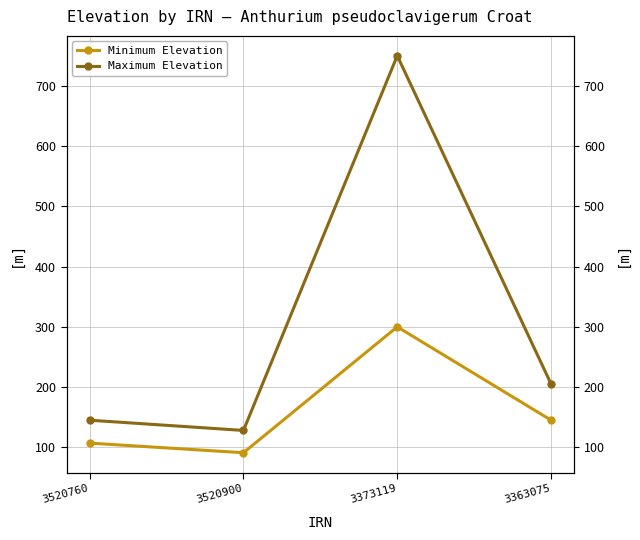

The Minimum Elevation series shows 173 at 3373119. True or false?

False